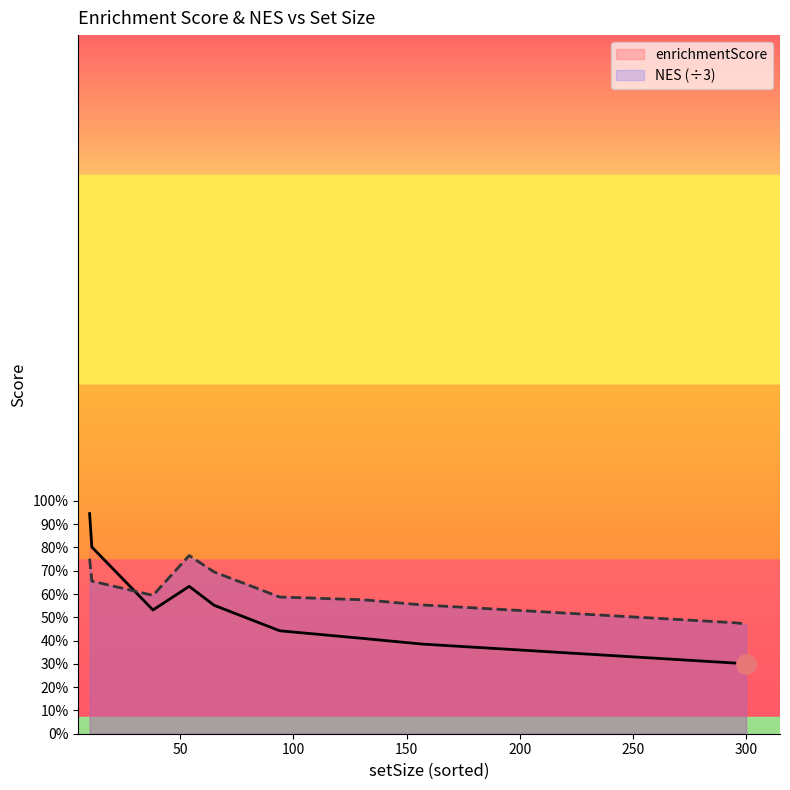

True or false: enrichmentScore has more than 2 points higher than both neighbors.

False